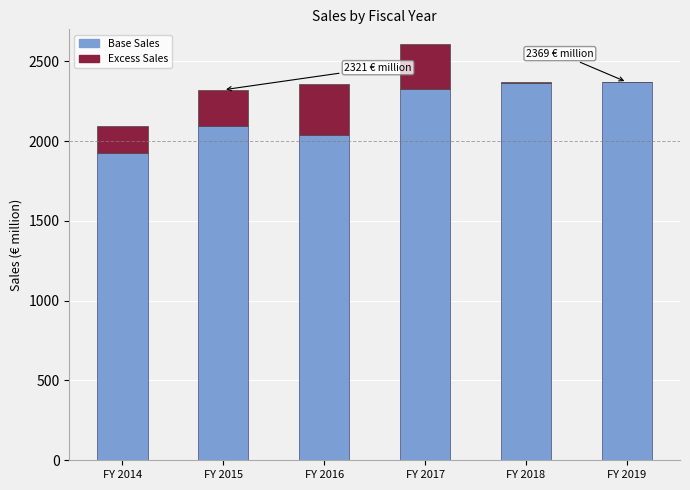

Is it true that Base Sales equals 2327 at FY 2017?

True